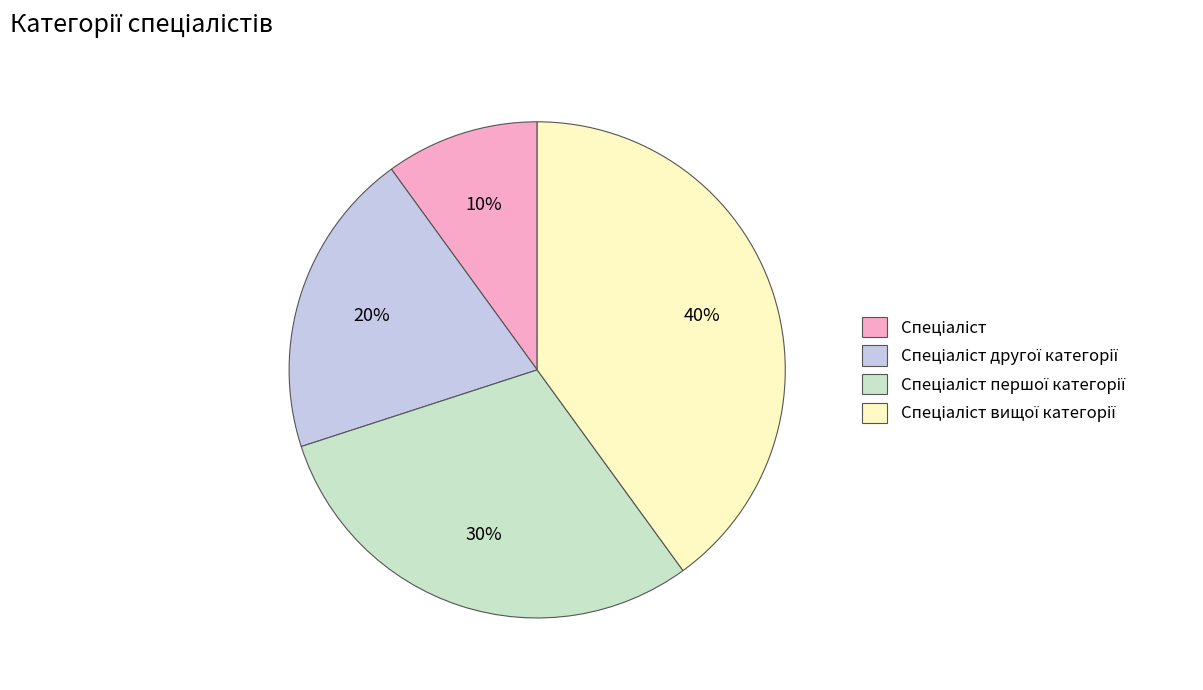

To the nearest percent, what is the difference between the largest and smallest slice percentages?

30%